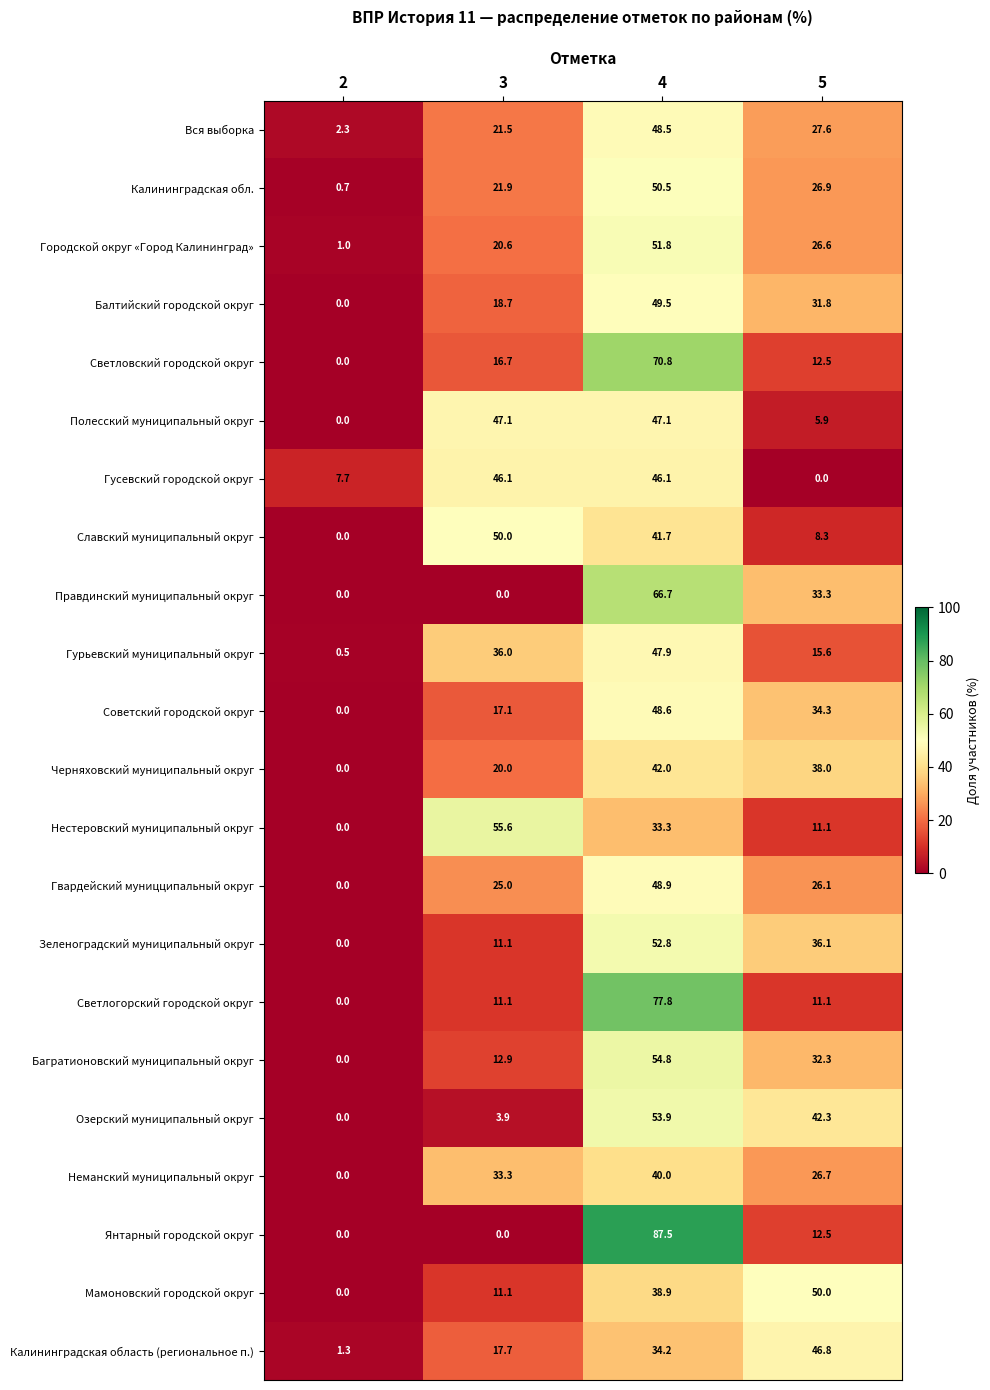

Which series has the largest range (max minus min)?

Янтарный городской округ